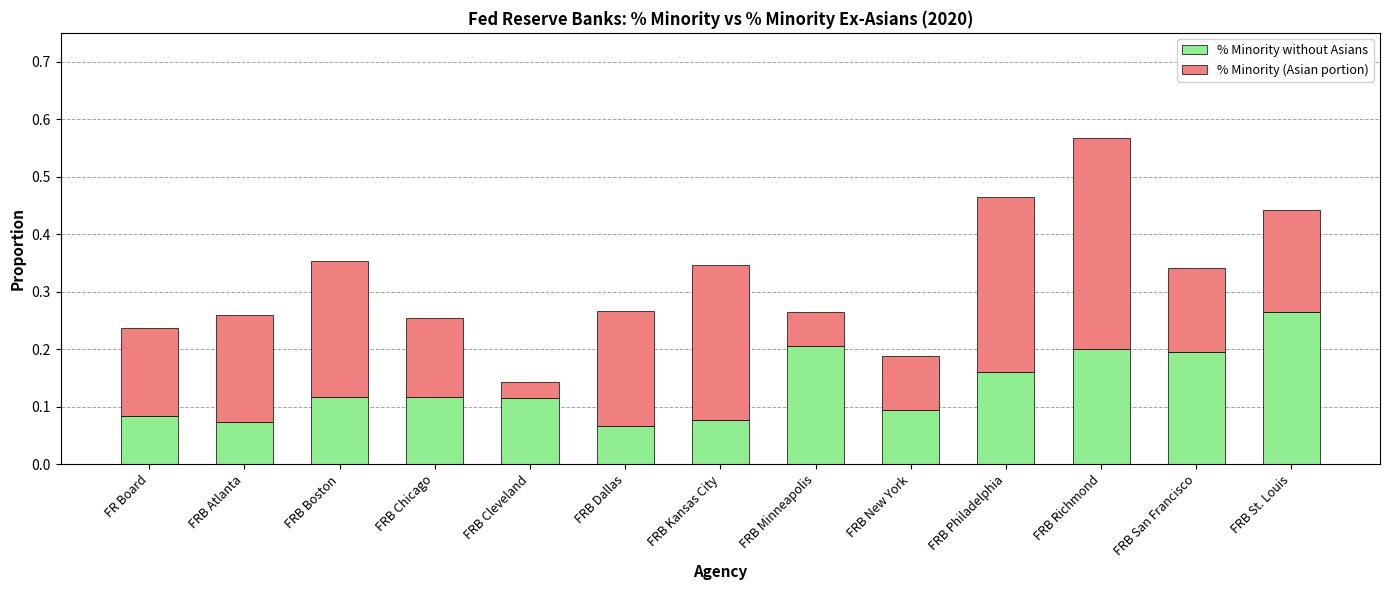

What is the sum of all % Minority without Asians values?

1.8